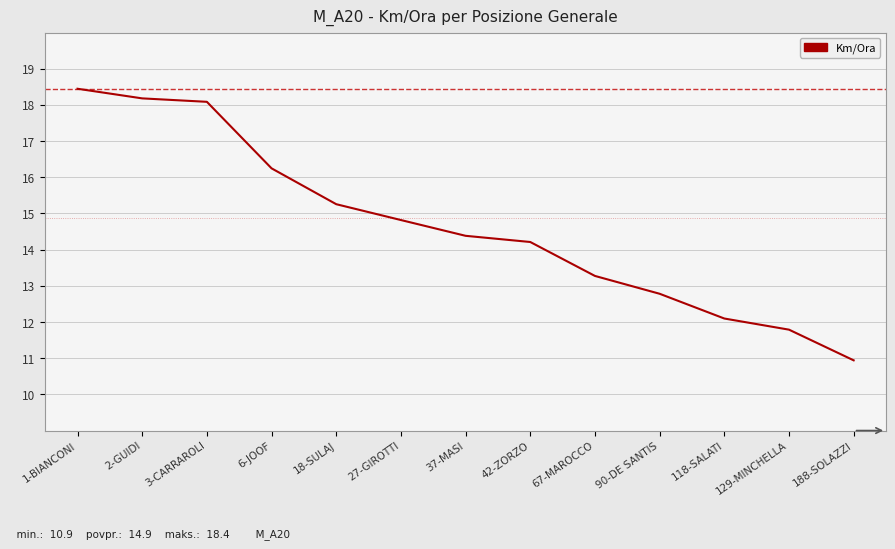

What is the average value?

14.7